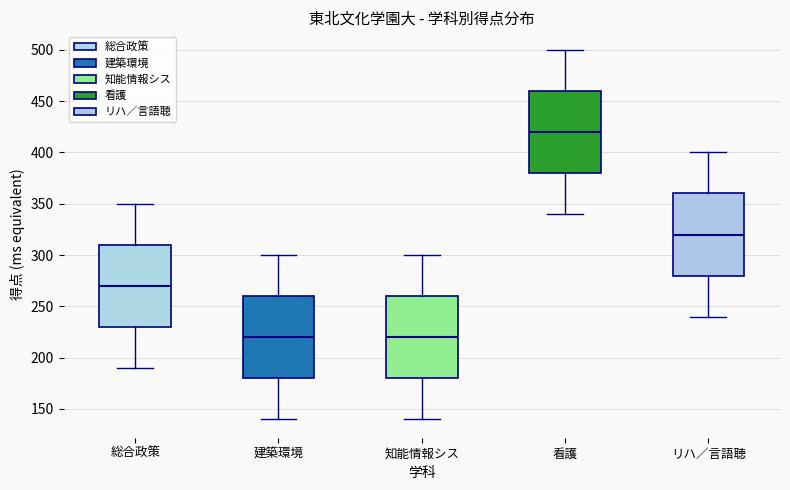

Where does the median line of the box for 知能情報シス sit on the y-axis? The values are not printed on the chart, so give them approximately, as read against the axis.

220